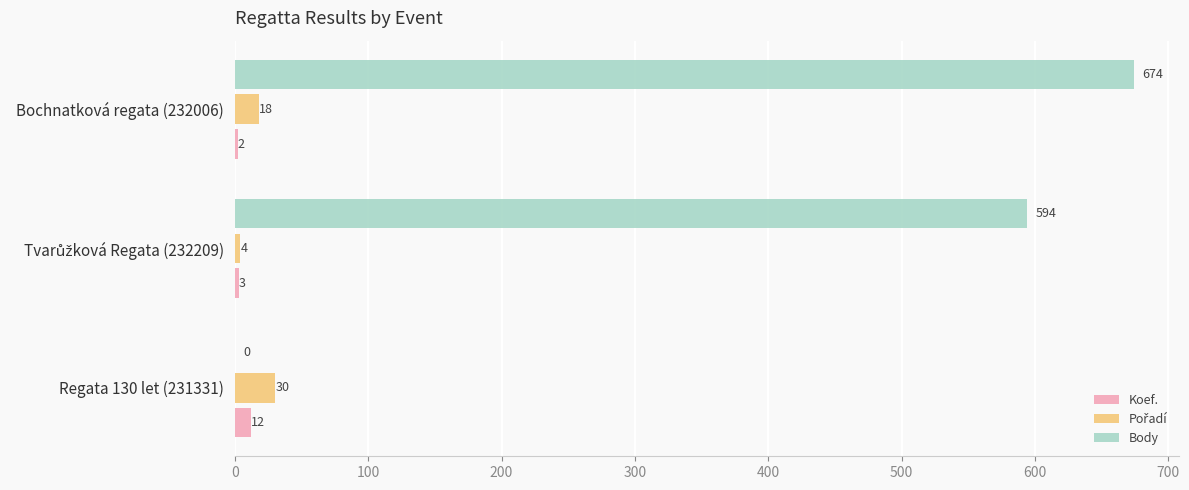

At which category does the chart reach its peak across all series?

Bochnatková regata (232006)